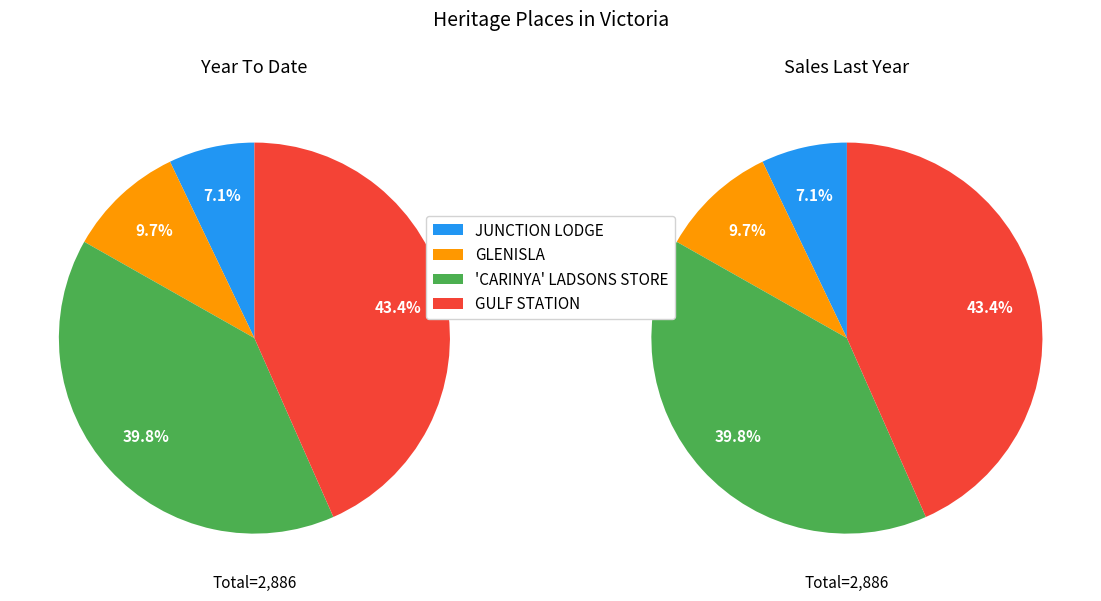

Rank the categories by value from highest to lowest.

GULF STATION, 'CARINYA' LADSONS STORE, GLENISLA, JUNCTION LODGE